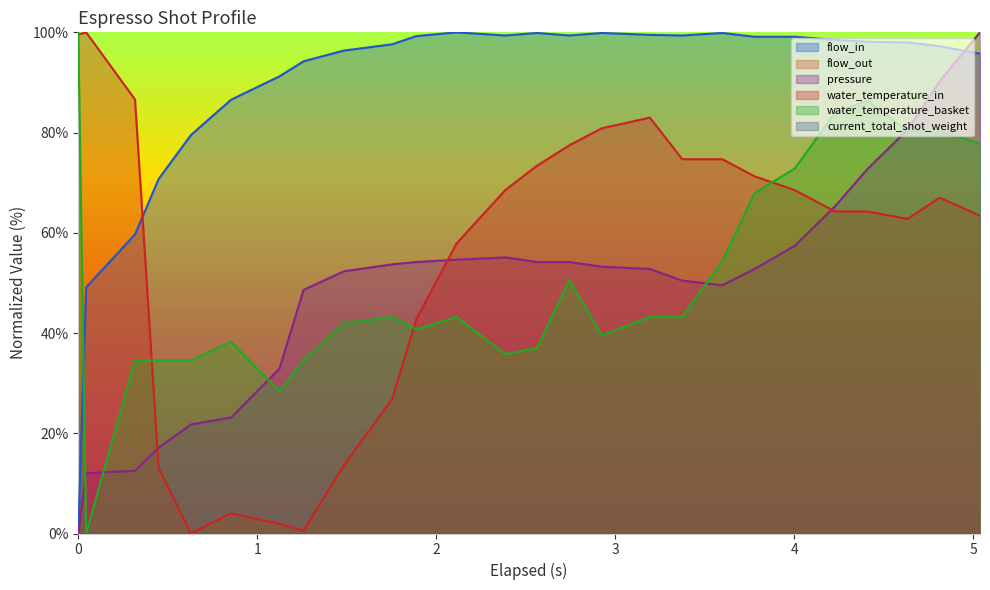

What is the difference between the maximum and second lowest values in the flow_in series?

50.9